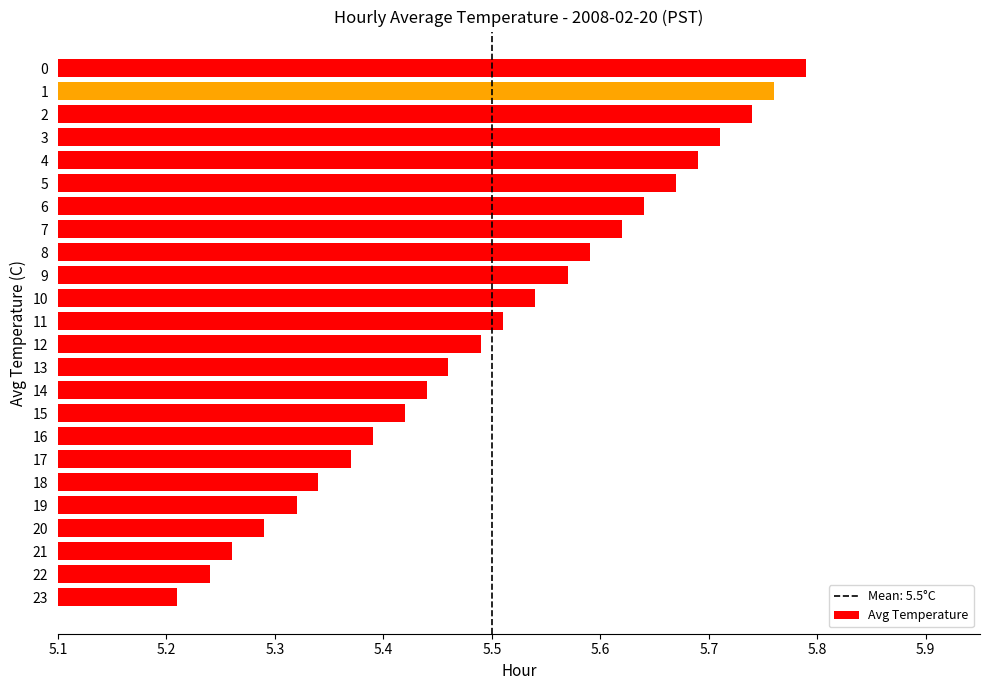

The chart shows a value of 9.1 at 11. True or false?

False